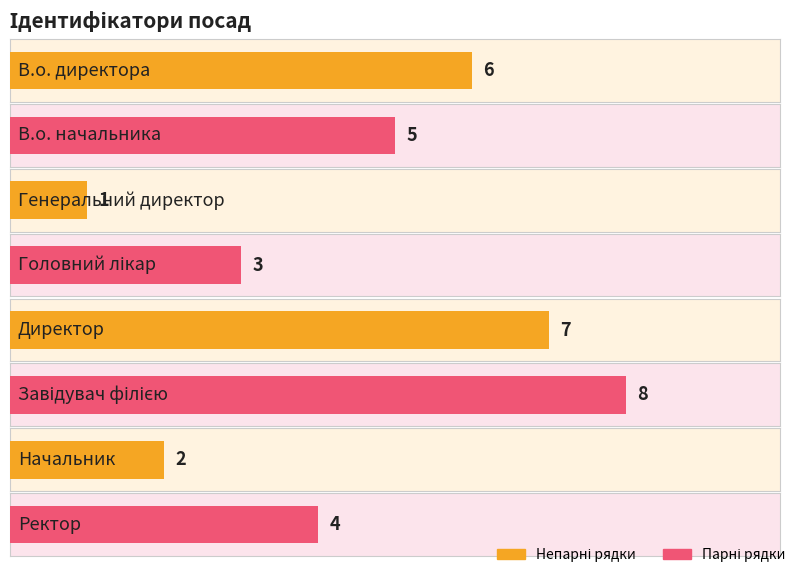

At which category does the chart reach its peak across all series?

Завідувач філією